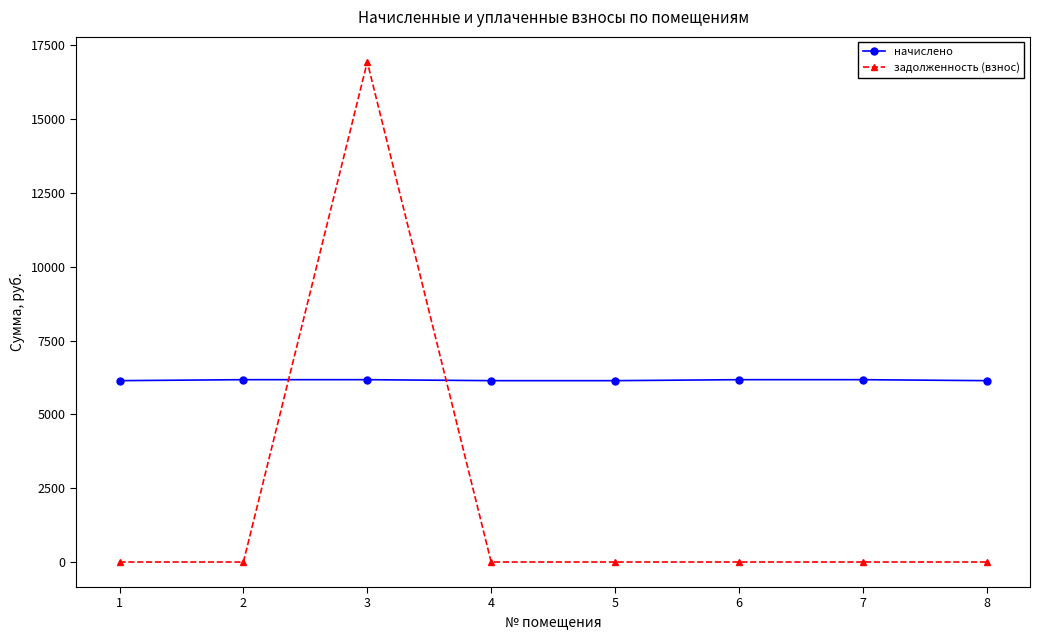

How many values in the начислено series exceed 6176?

4